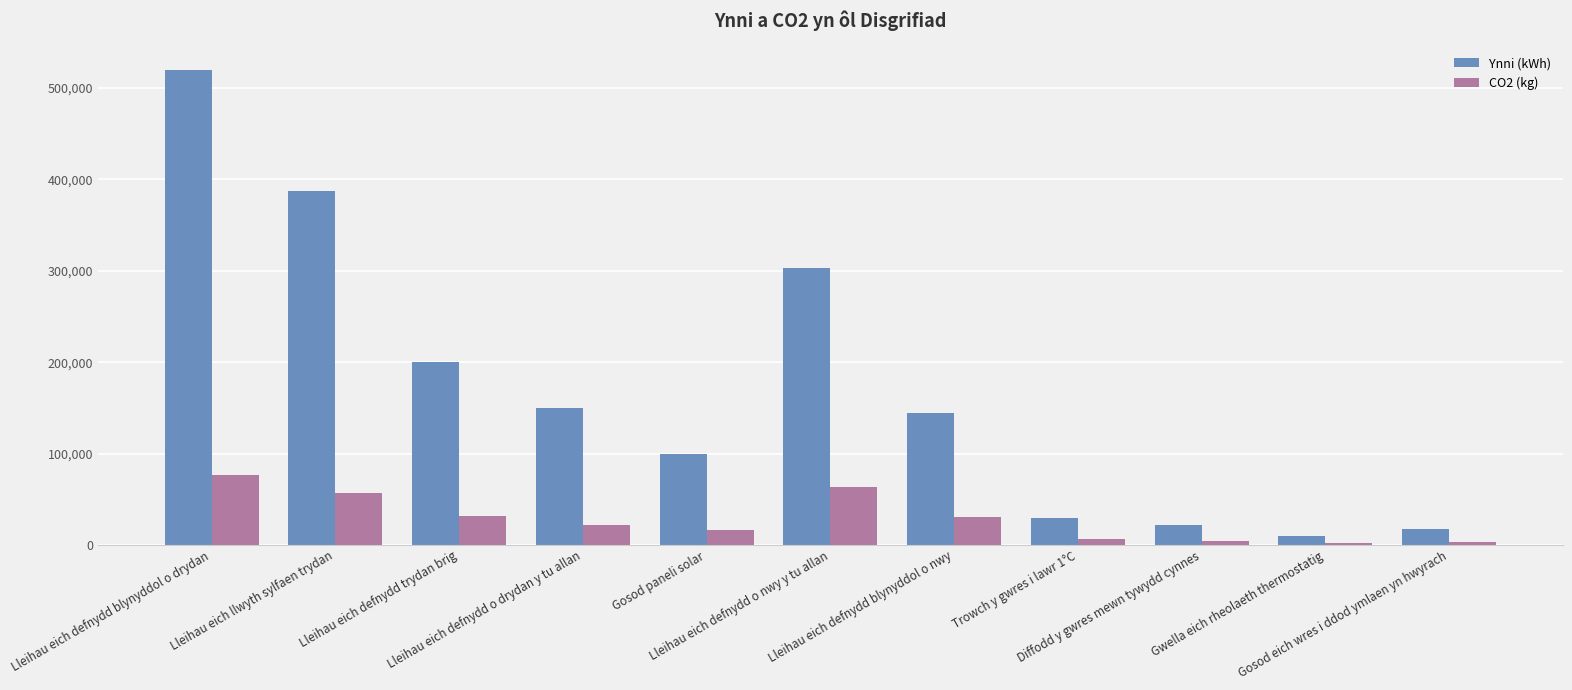

Between Lleihau eich defnydd blynyddol o nwy and Gosod eich wres i ddod ymlaen yn hwyrach, which series saw the biggest shift?

Ynni (kWh)